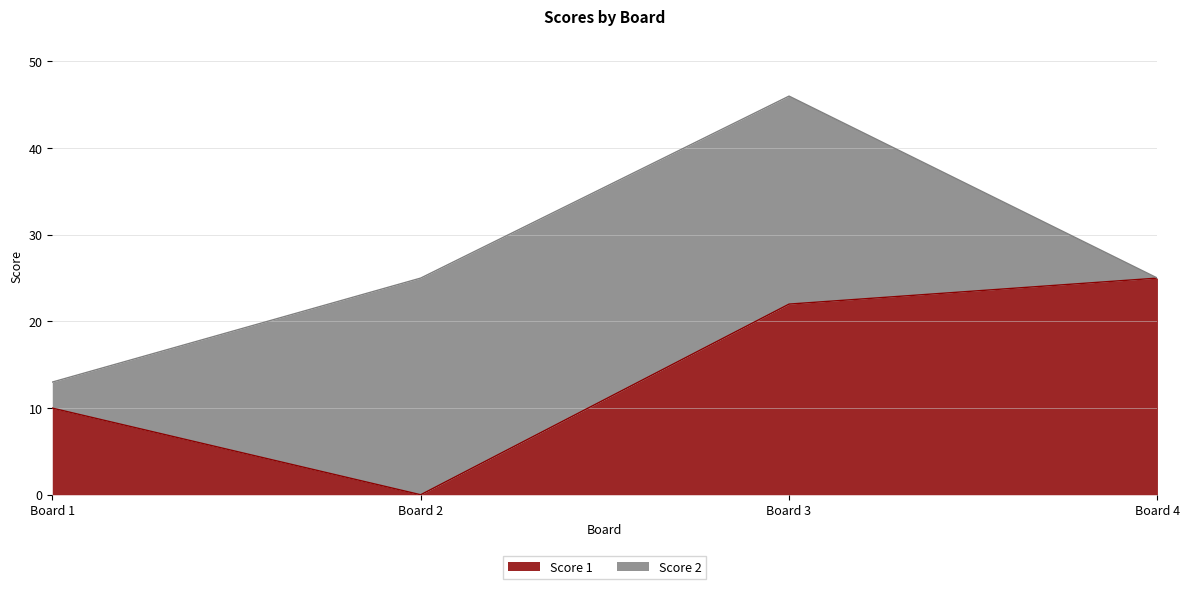

What is the difference between the Score 1 values at Board 2 and Board 1?

10